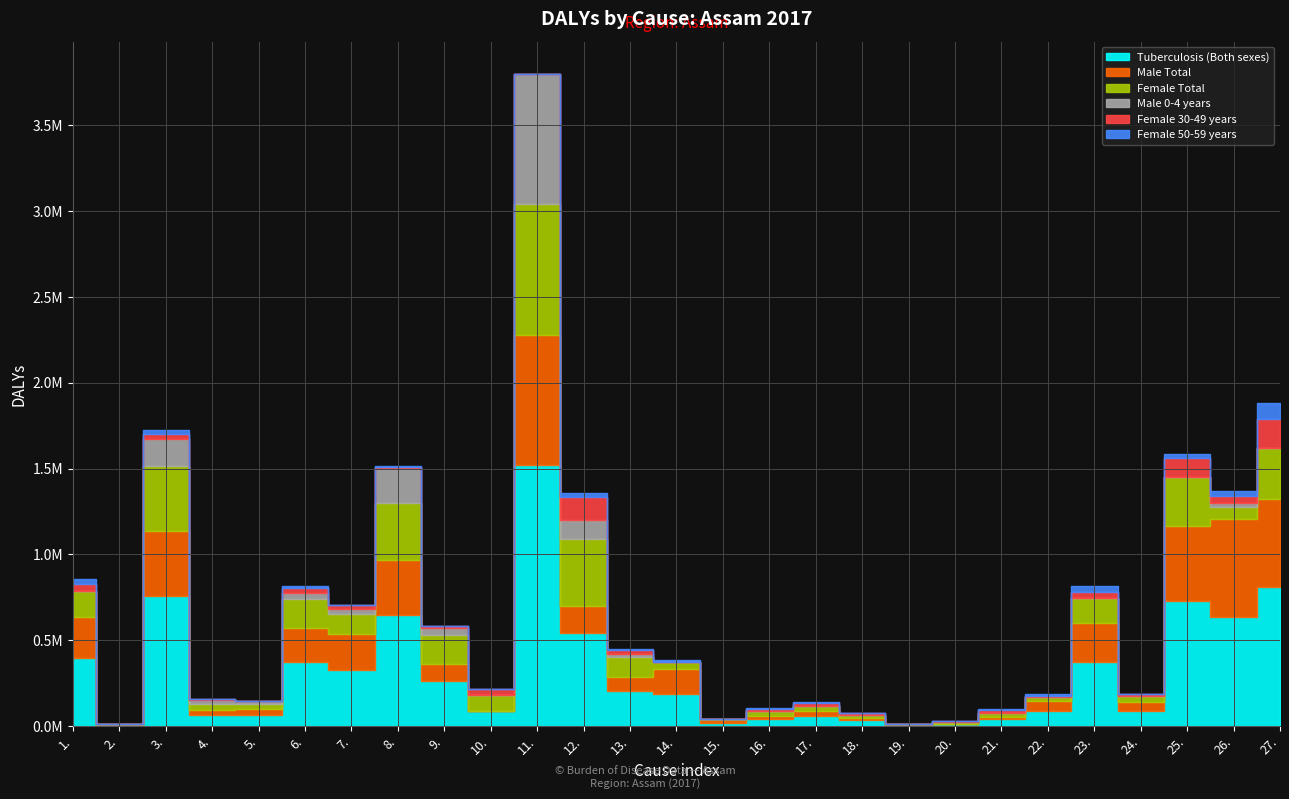

What are all the series names shown in the legend?

Tuberculosis (Both sexes), Male Total, Female Total, Male 0-4 years, Female 30-49 years, Female 50-59 years